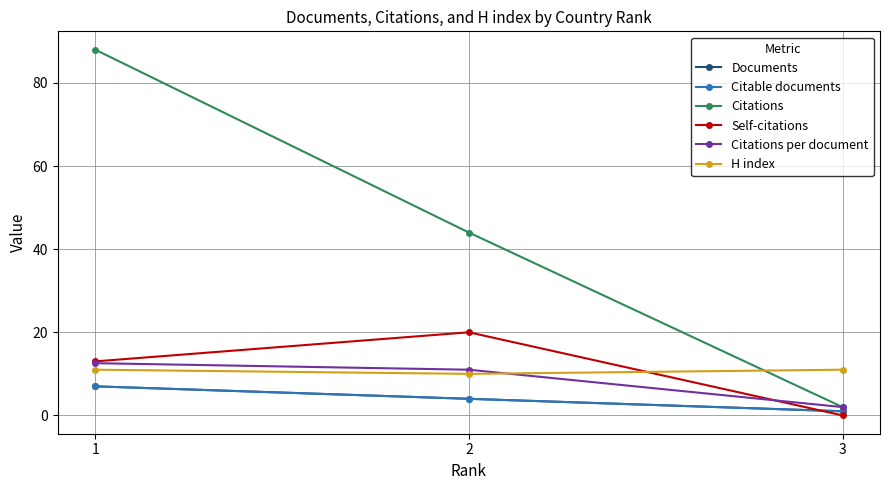

What is the highest value of the Self-citations series?

20.0